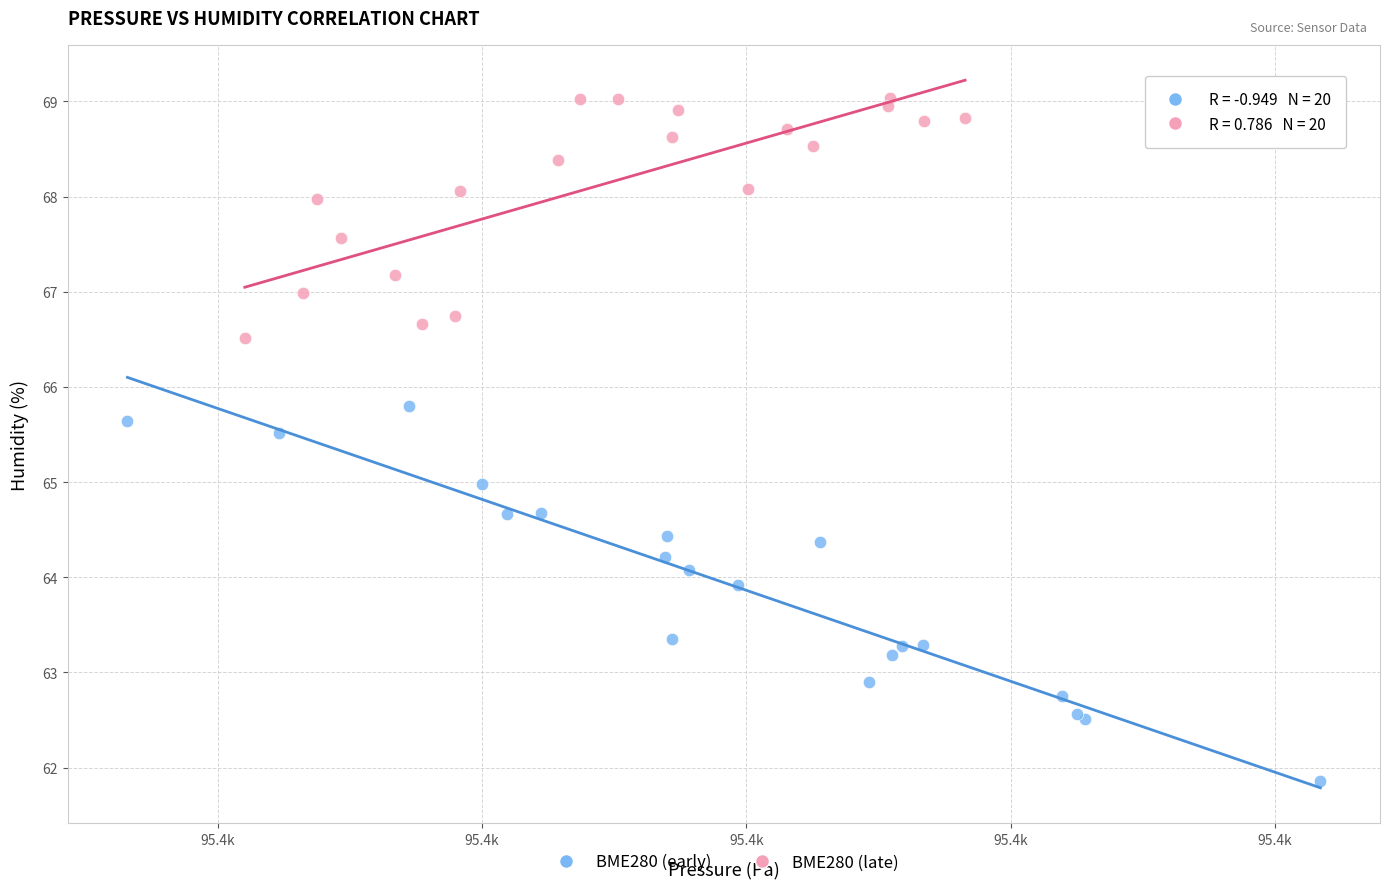

Which series contains the highest Y value?

BME280 (late)